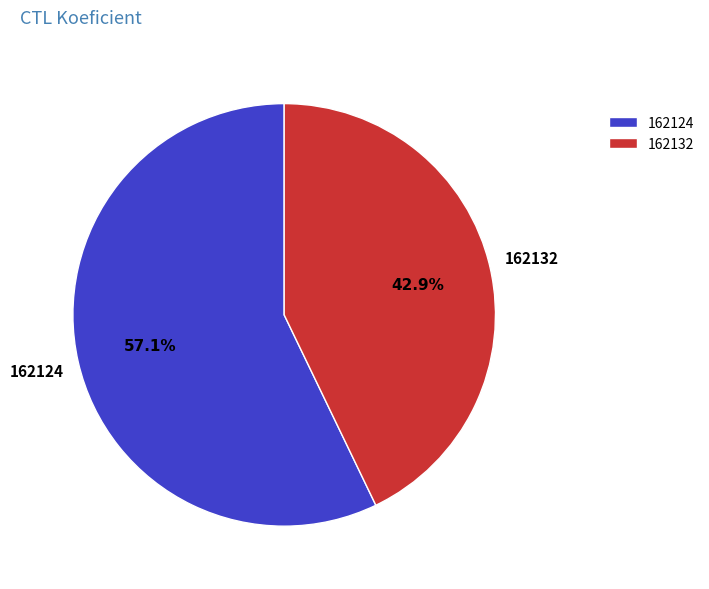

Count the number of slices in the pie.

2